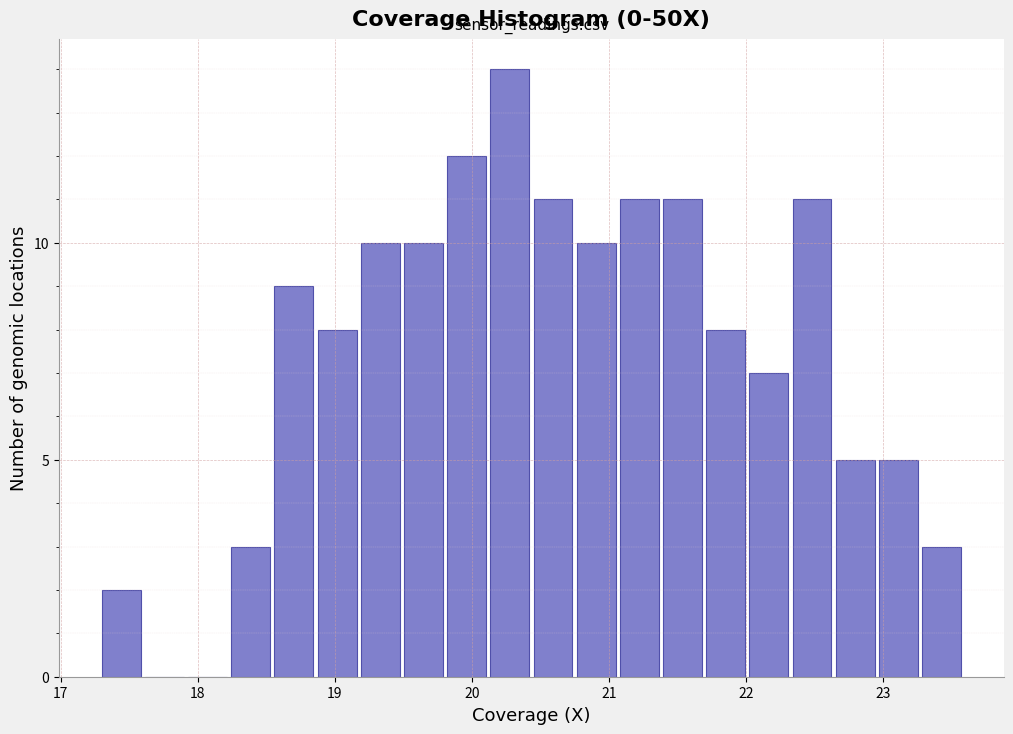

Read against the x-axis, roughly where is the centre of the tallest bar?

20.3